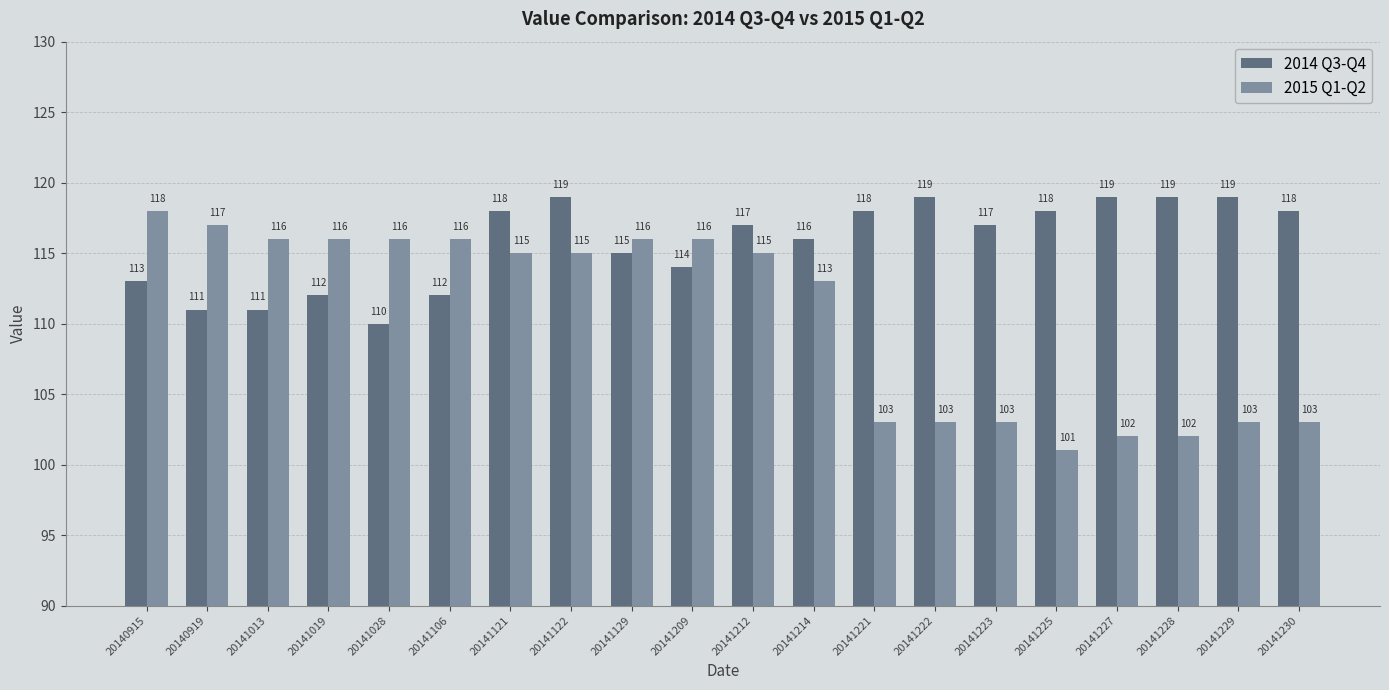

What is the total value across all series at 20141209?

230